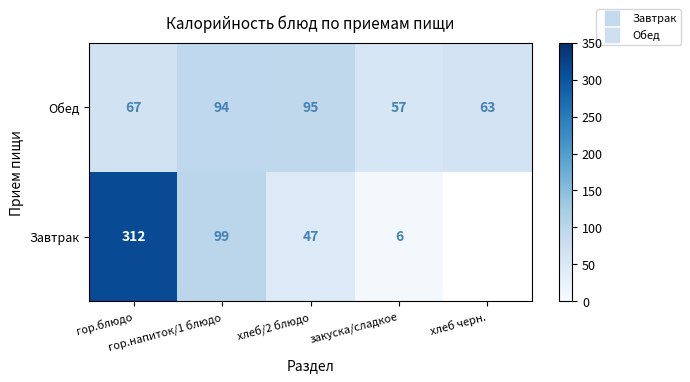

Which category has the lowest value across all series?

закуска/сладкое